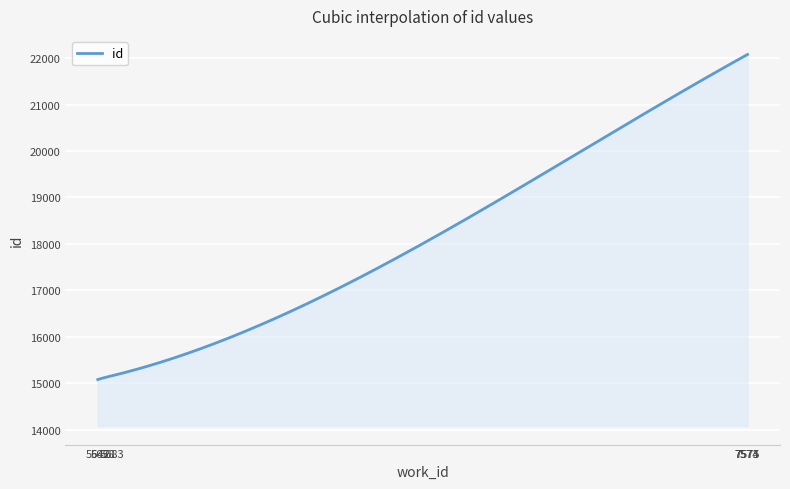

What is the difference between the maximum and minimum values?

6997.0